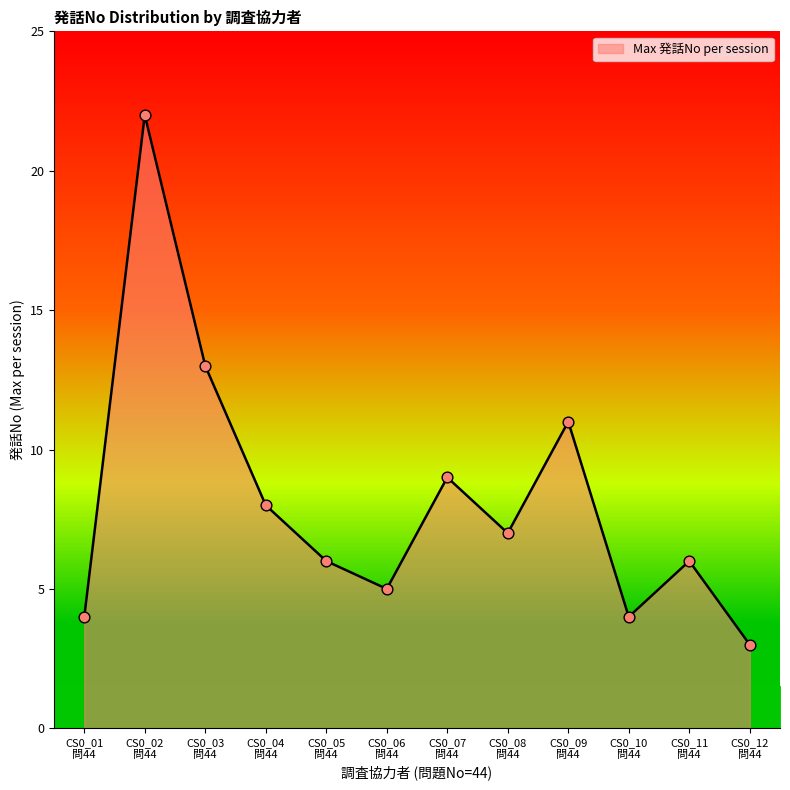

What is the greatest value displayed?

22